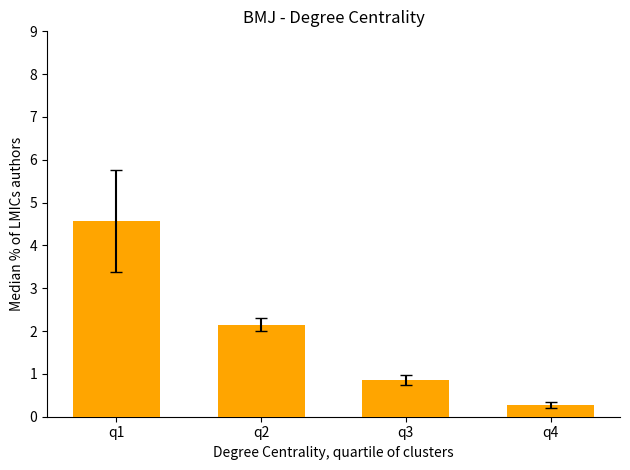

What is the greatest value displayed?

4.6